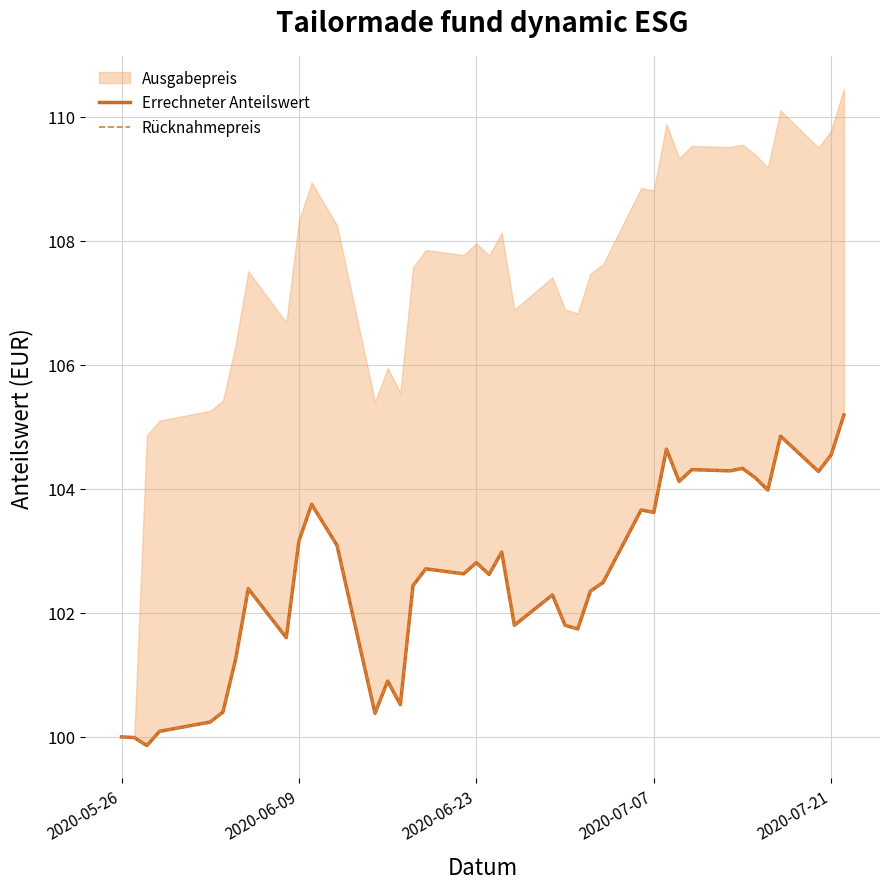

How many categories are shown in the chart?

40